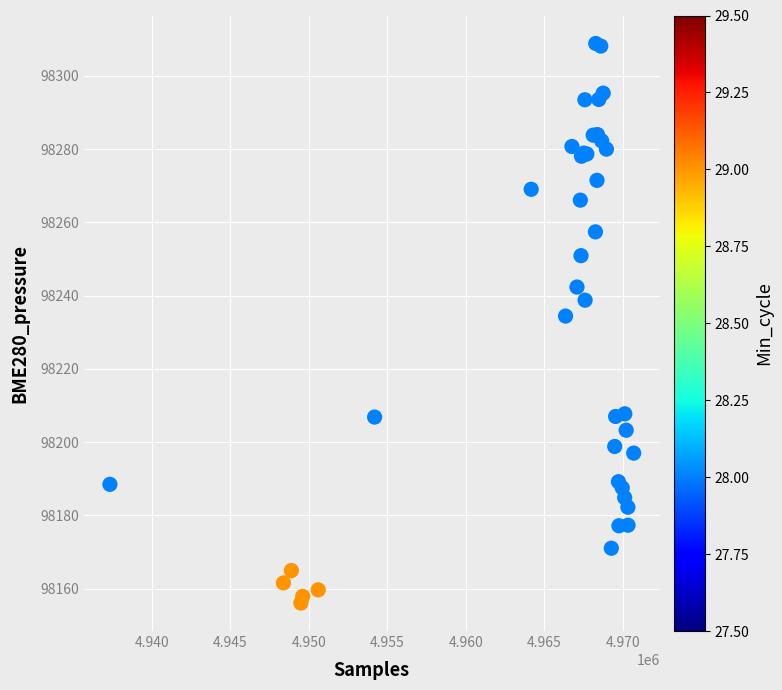

What Y value in the scatter plot is closest to 98232?

98234.4